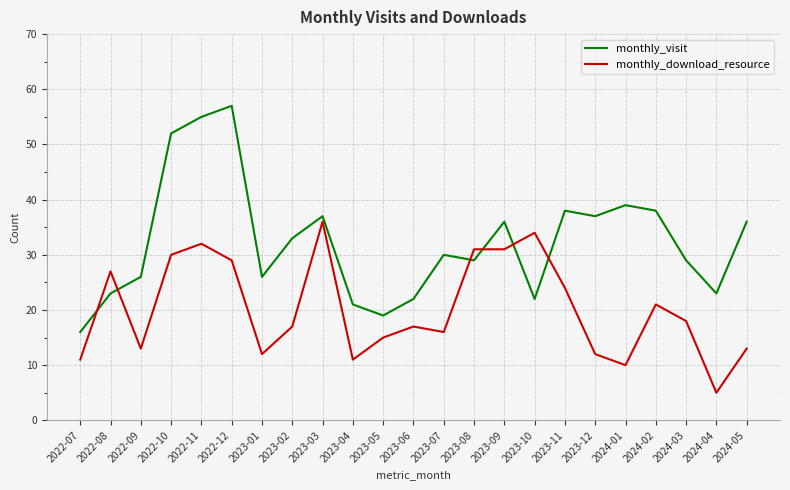

How many series are shown in this chart?

2